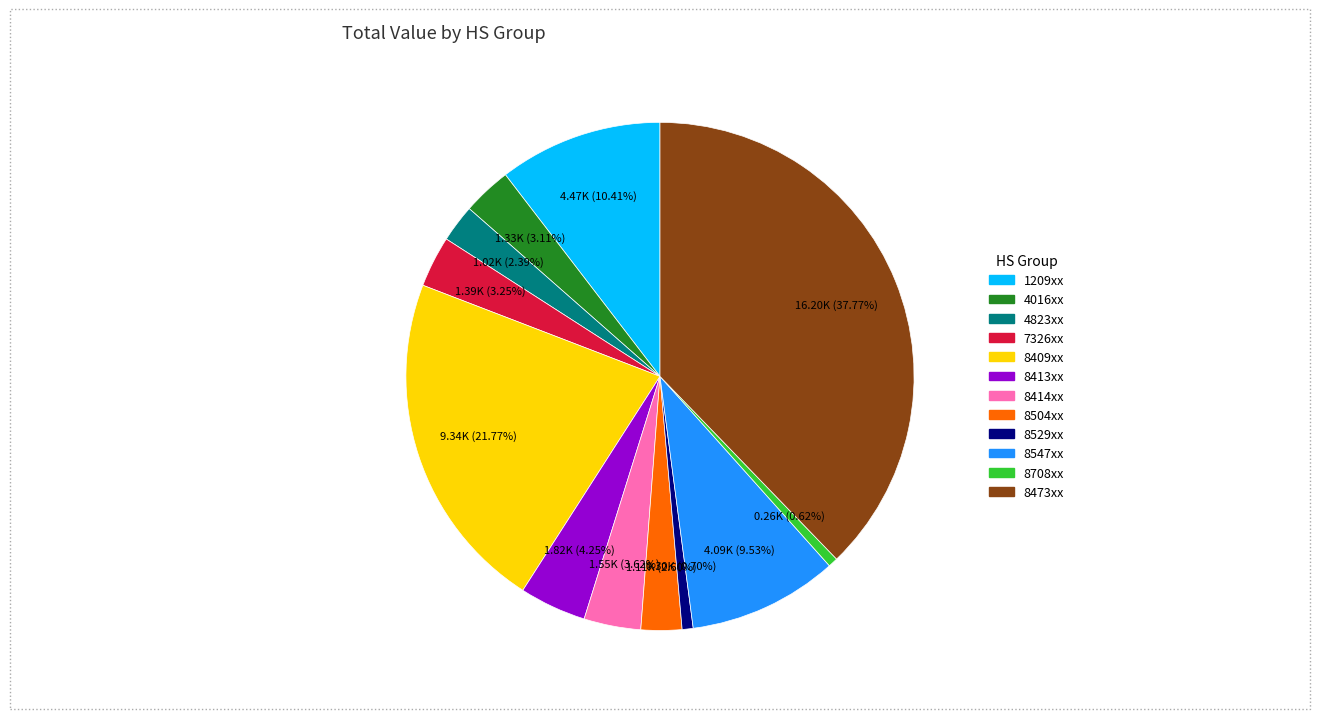

Does any single category account for the majority?

No